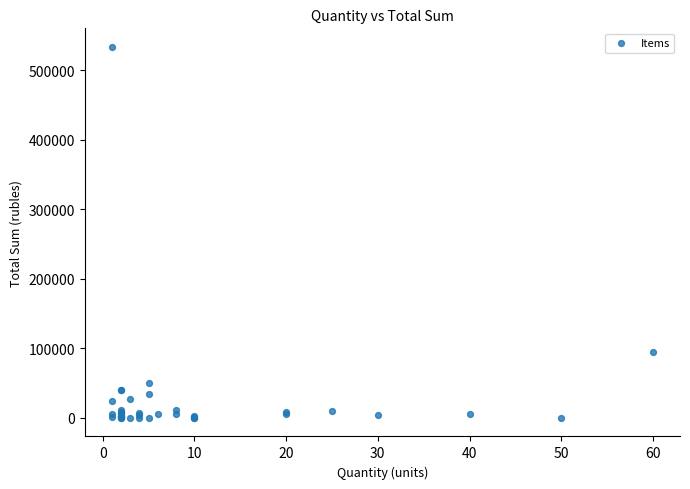

What Y value in the scatter plot is closest to 266892?

94685.0